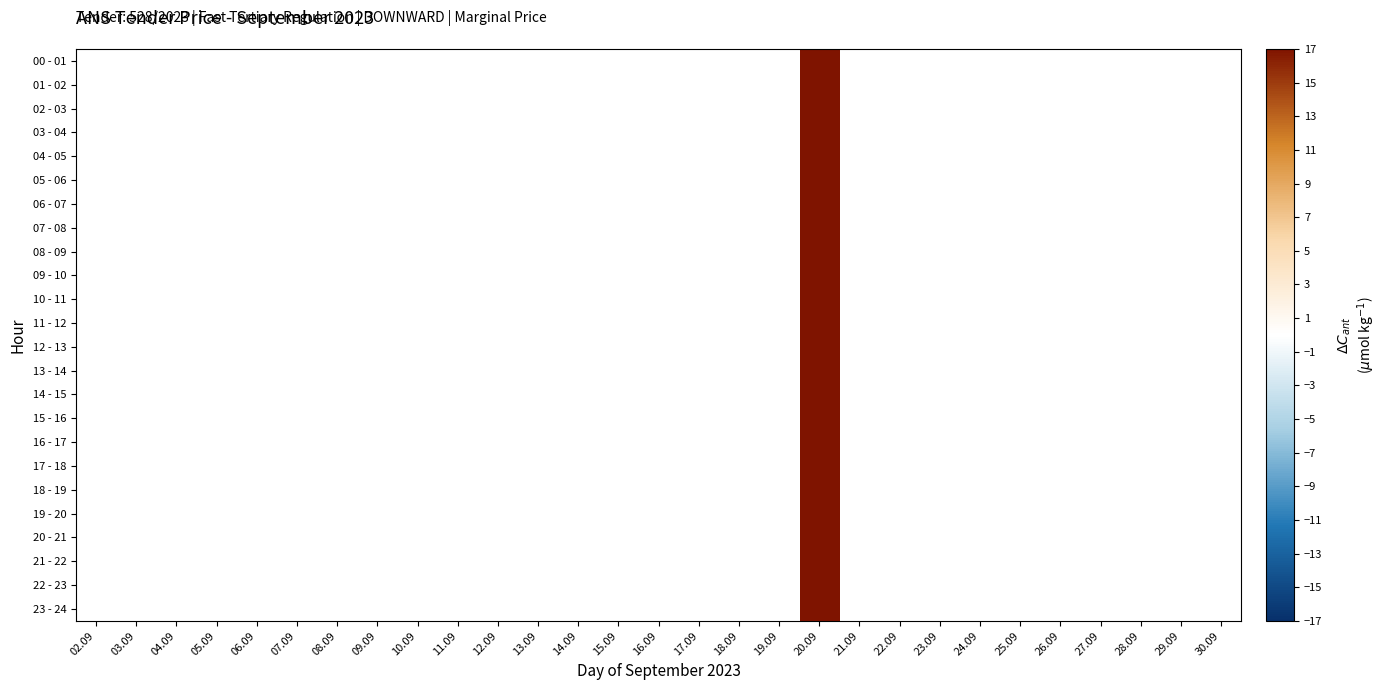

At 19.09, list the series in order from smallest to largest.

00 - 01, 01 - 02, 02 - 03, 03 - 04, 04 - 05, 05 - 06, 06 - 07, 07 - 08, 08 - 09, 09 - 10, 10 - 11, 11 - 12, 12 - 13, 13 - 14, 14 - 15, 15 - 16, 16 - 17, 17 - 18, 18 - 19, 19 - 20, 20 - 21, 21 - 22, 22 - 23, 23 - 24